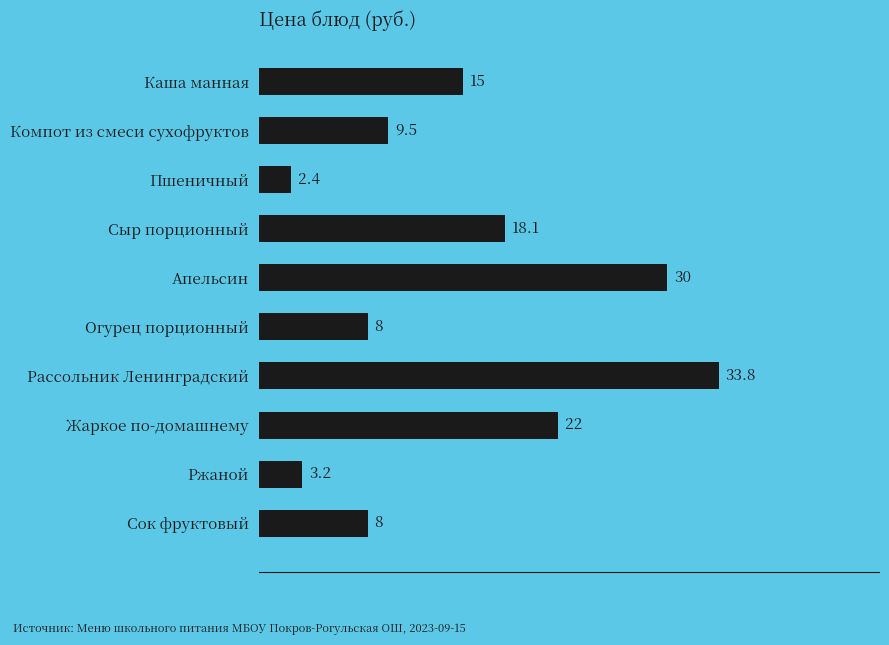

What is the change in value from Жаркое по-домашнему to Сок фруктовый?

-14.0